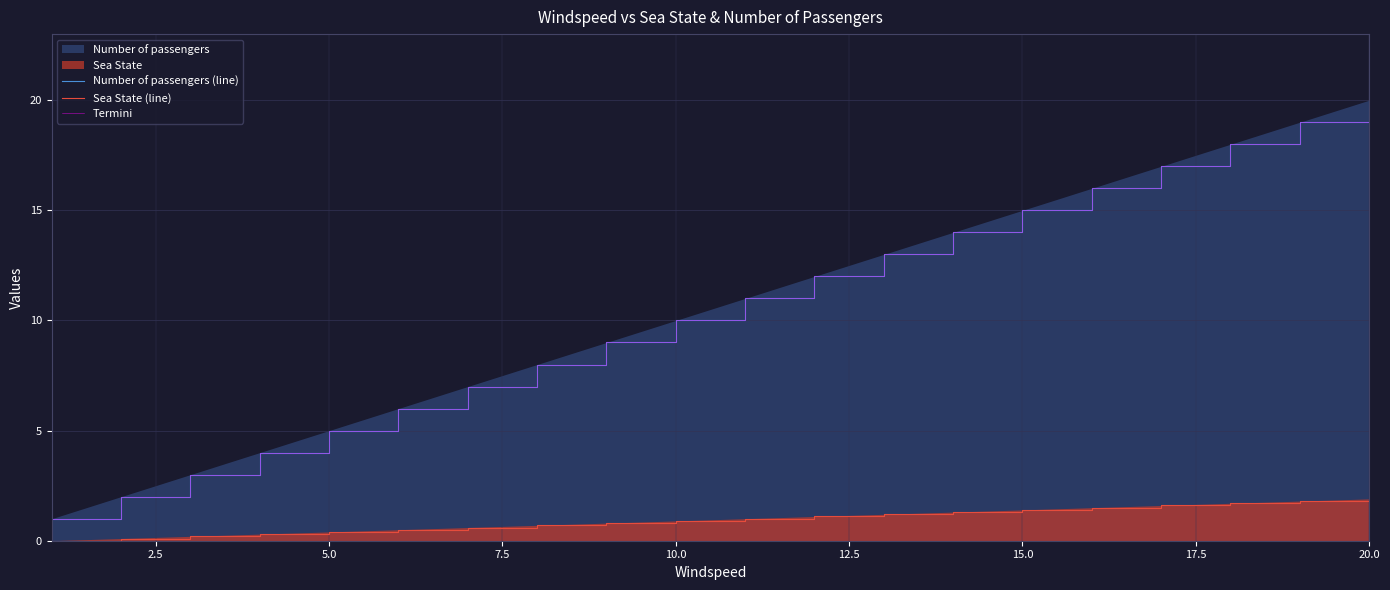

At how many categories does at least one series exceed 18?

2